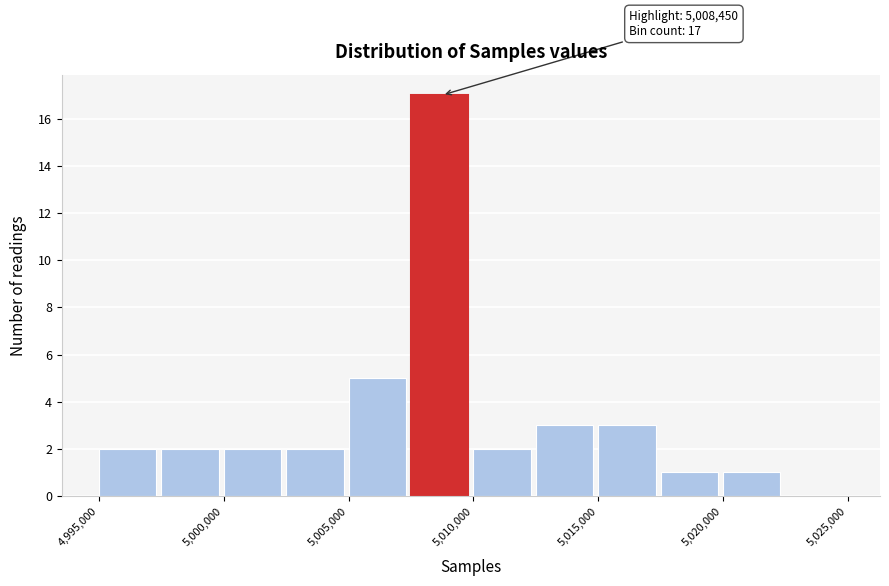

Which range on the x-axis has the tallest bar?

5007500 to 5010000